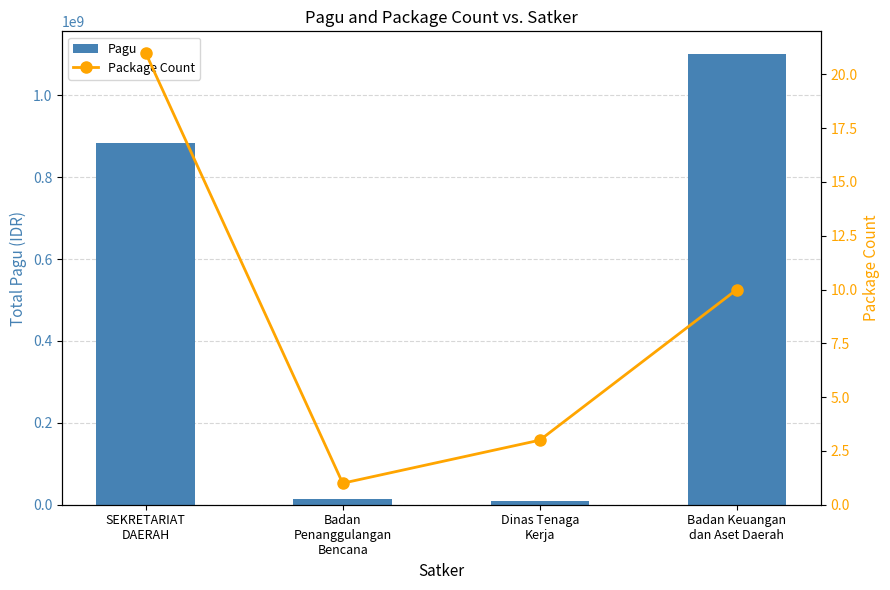

Rank the series at Badan
Penanggulangan
Bencana from lowest to highest value.

Package Count, Pagu